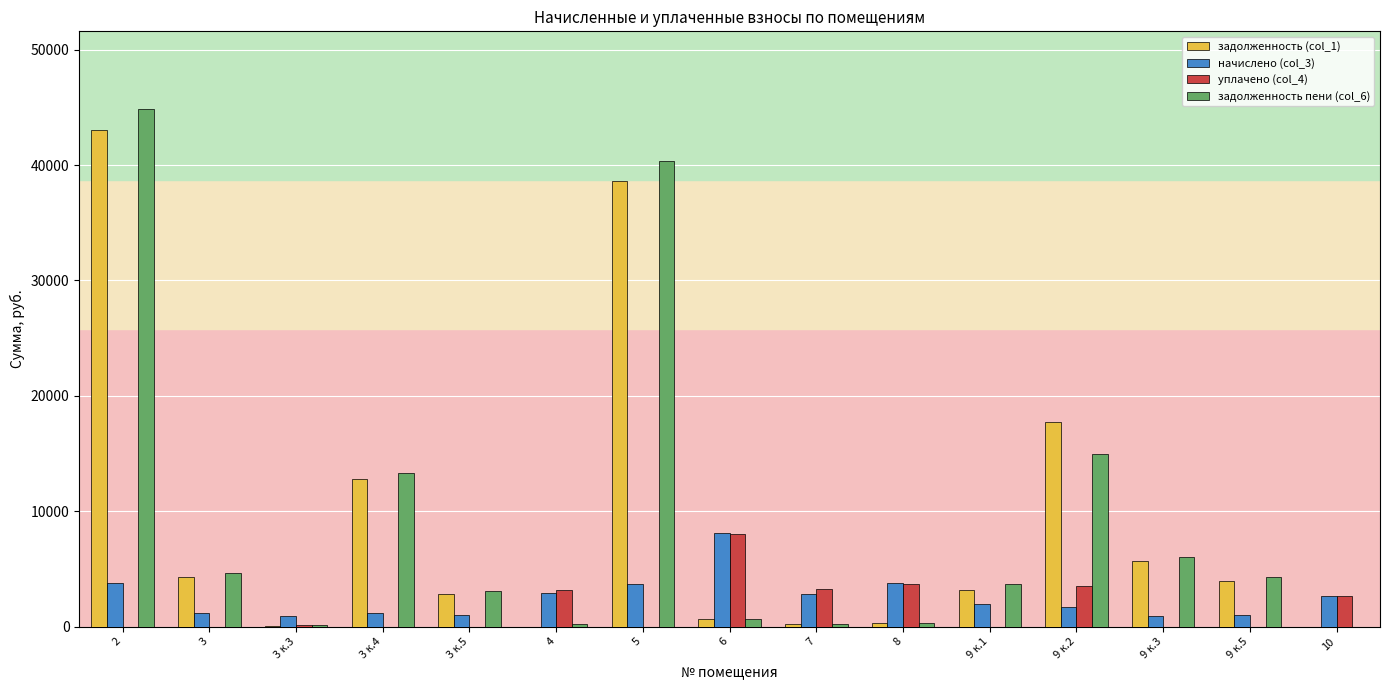

Where is задолженность (col_1) nearest to the value 21529?

9 к.2